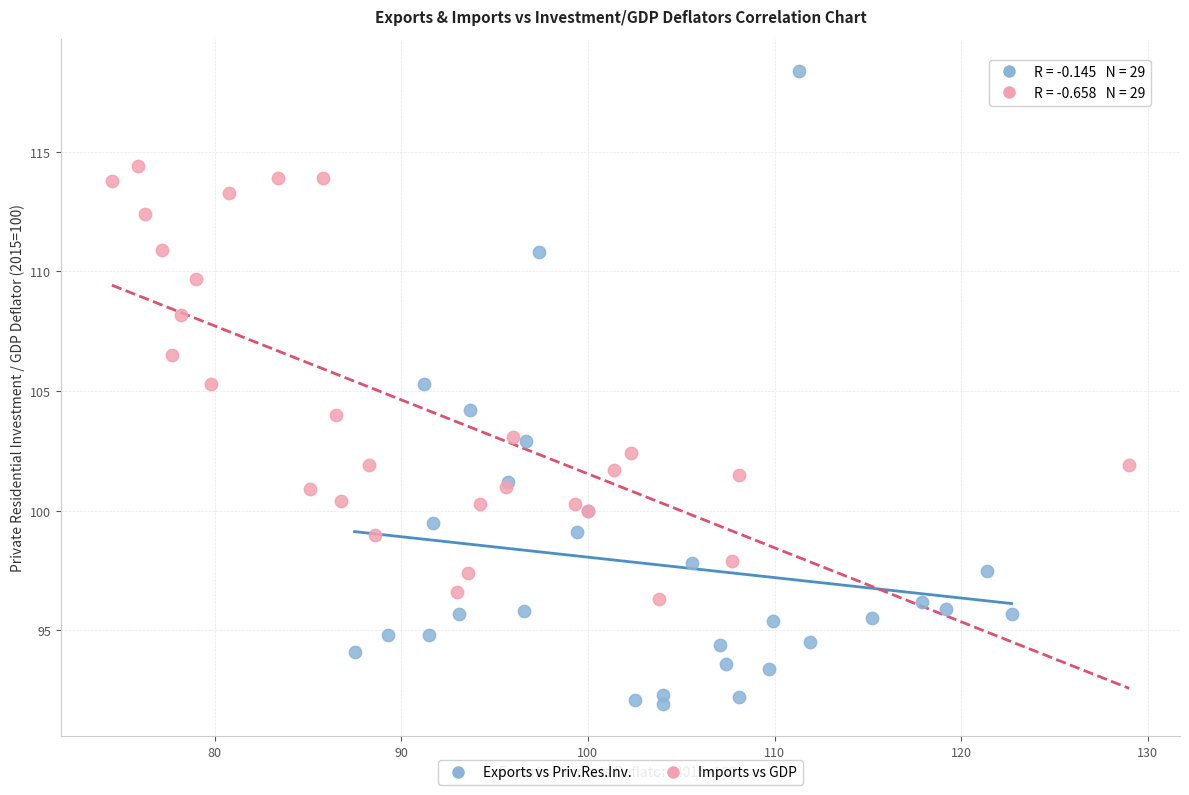

Which series contains the highest Y value?

Exports vs Priv.Res.Inv.